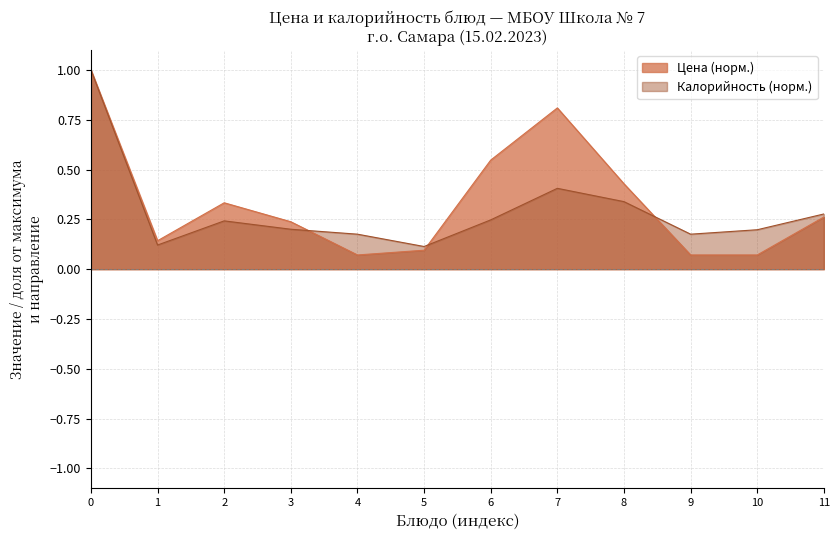

True or false: Калорийность (норм.) has a value of 0.1 at 8.

False